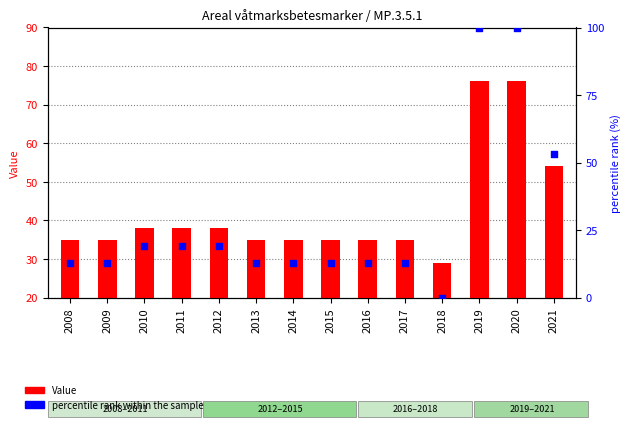

Which series reaches the minimum Y coordinate?

percentile rank within the sample